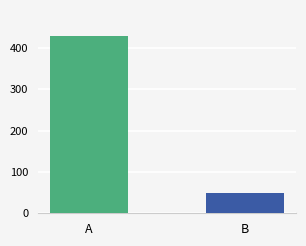

What is the greatest value displayed?

428